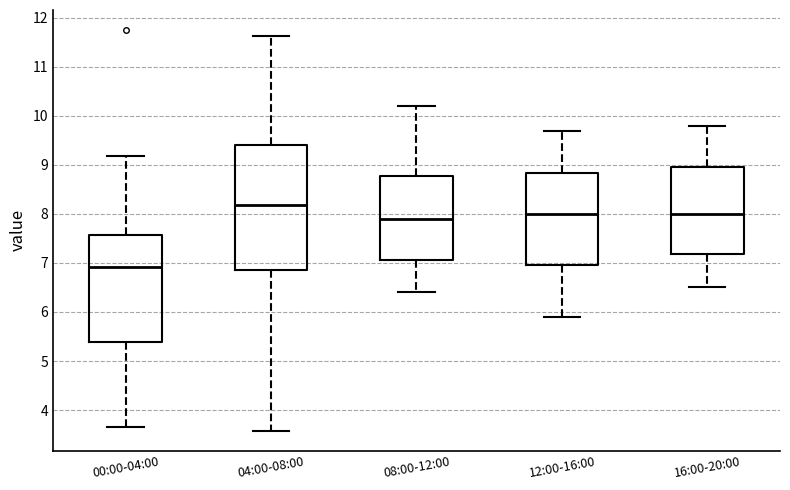

Which box's median line is the highest?

04:00-08:00